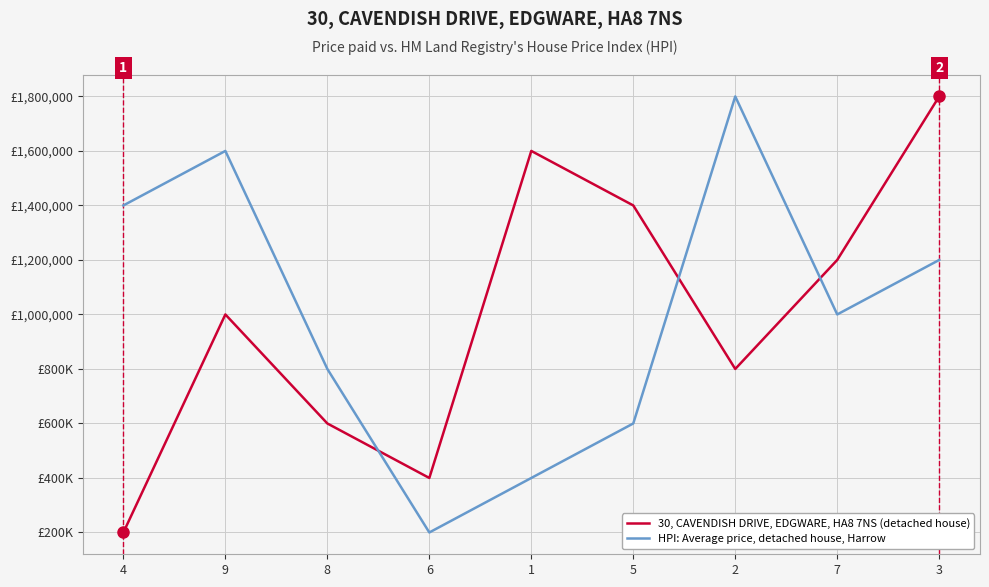

Rank the series by their maximum value, from highest to lowest.

30, CAVENDISH DRIVE, EDGWARE, HA8 7NS (detached house), HPI: Average price, detached house, Harrow